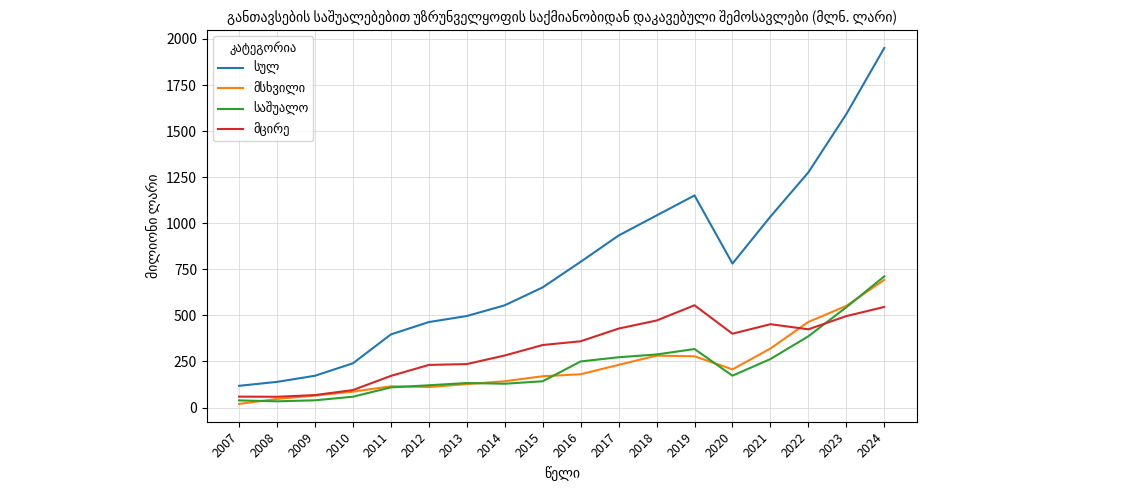

At which category is the sum across all series the highest?

2024